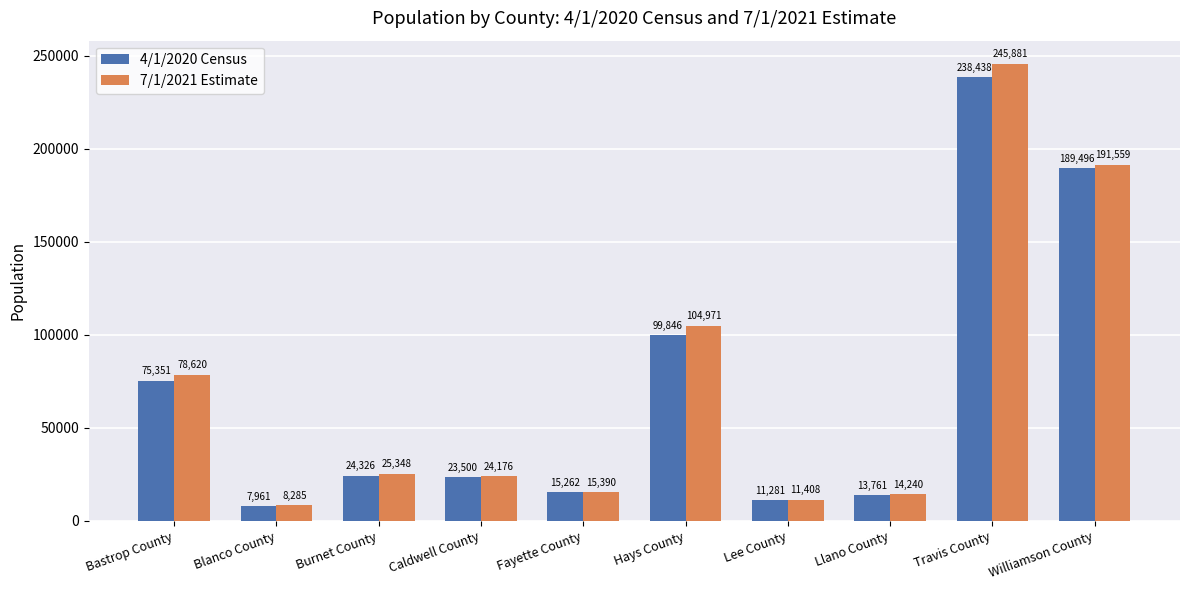

At how many categories does at least one series exceed 10125?

9